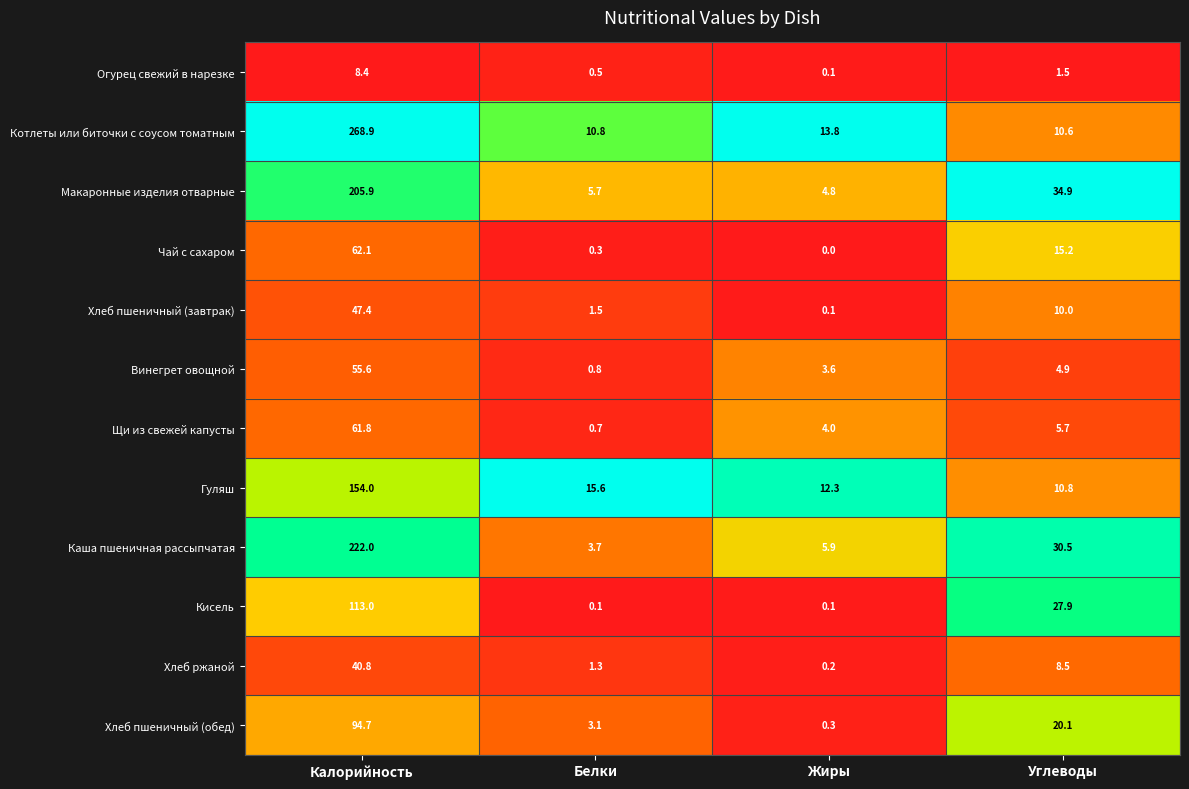

At which category is the sum across all series the highest?

Калорийность